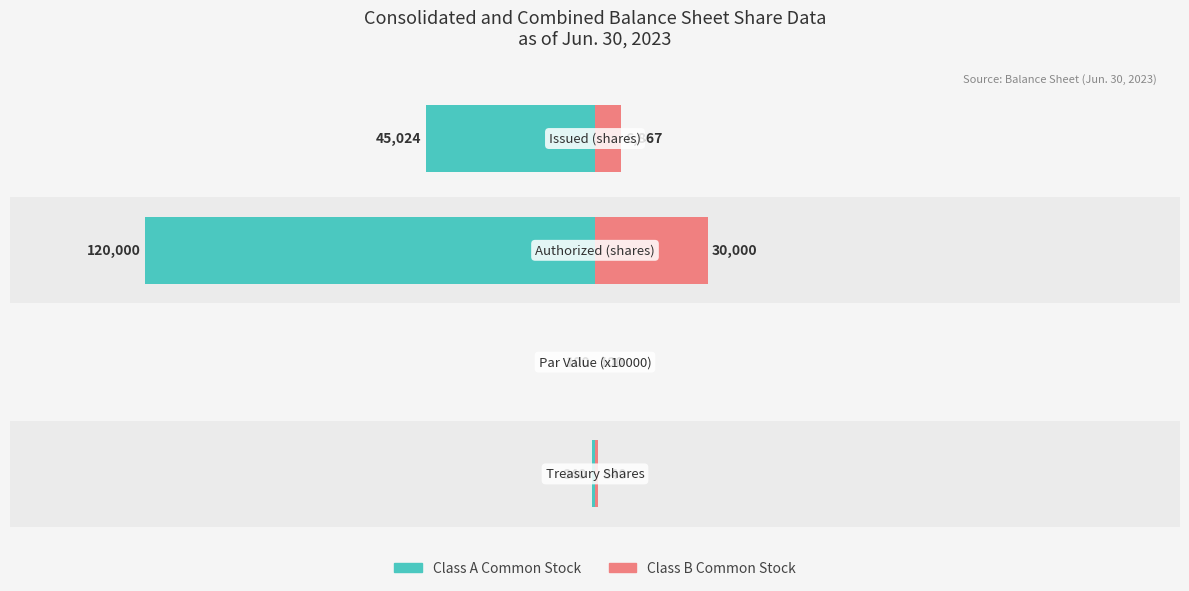

How many values in the Class B series are below 5?

2